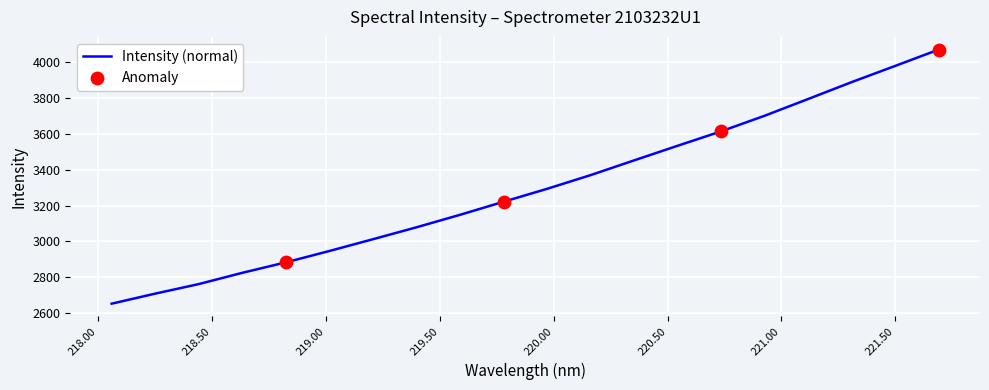

What is the greatest value displayed?

4069.9